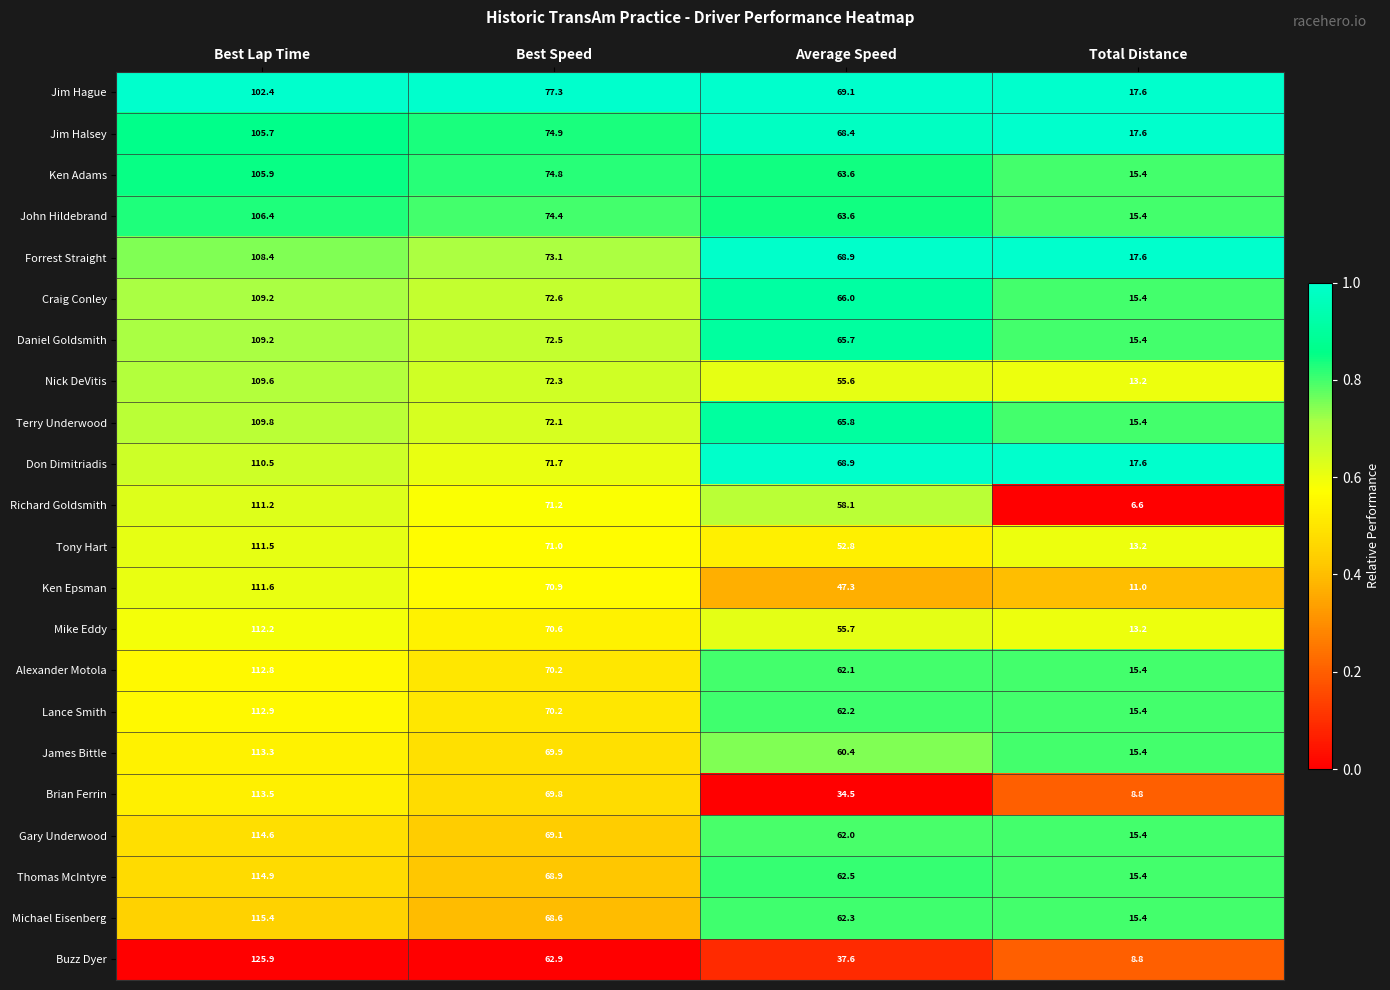

Which series has the largest total across all categories?

Don Dimitriadis